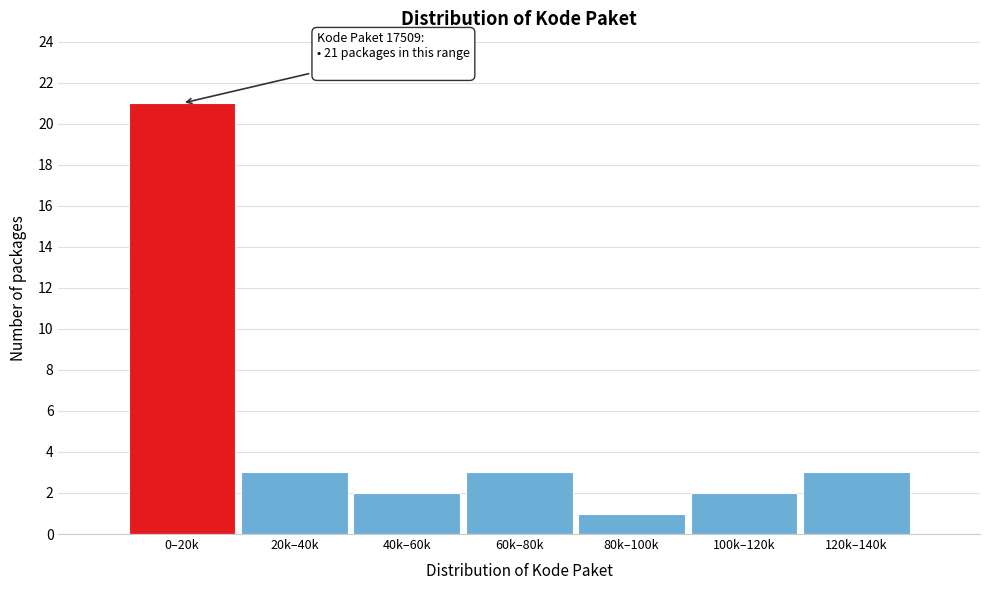

Reading left to right, list all the values displayed in this chart.

0–20k=21	20k–40k=3	40k–60k=2	60k–80k=3	80k–100k=1	100k–120k=2	120k–140k=3